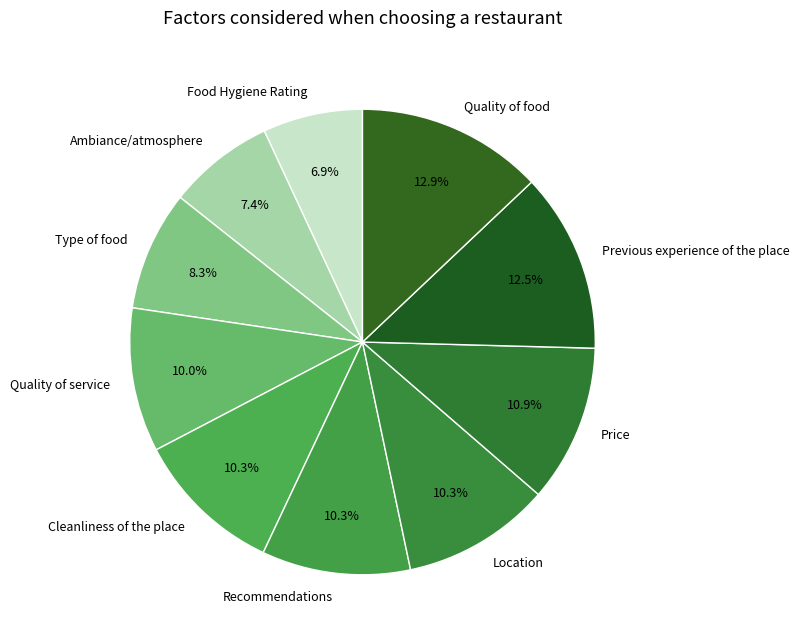

Is Recommendations the majority of the pie?

No